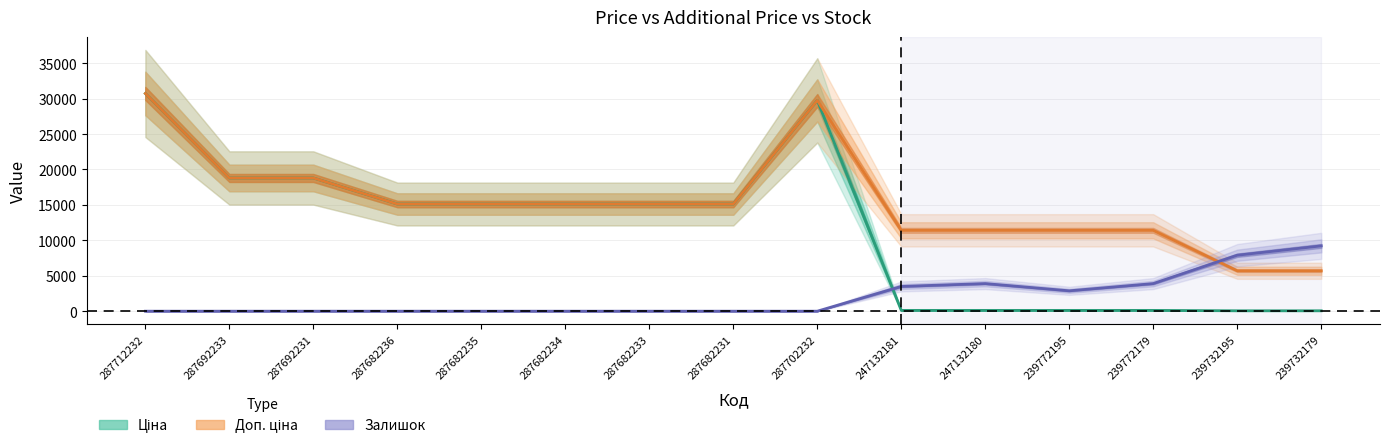

Which series changed the most between 287682234 and 287702232?

Ціна (Estimate)